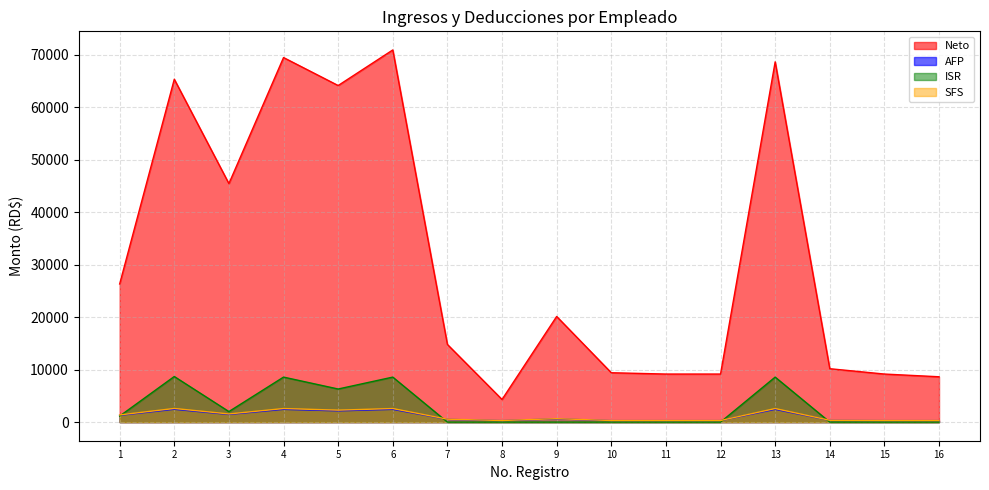

What is the total value across all series at 3?

50480.5